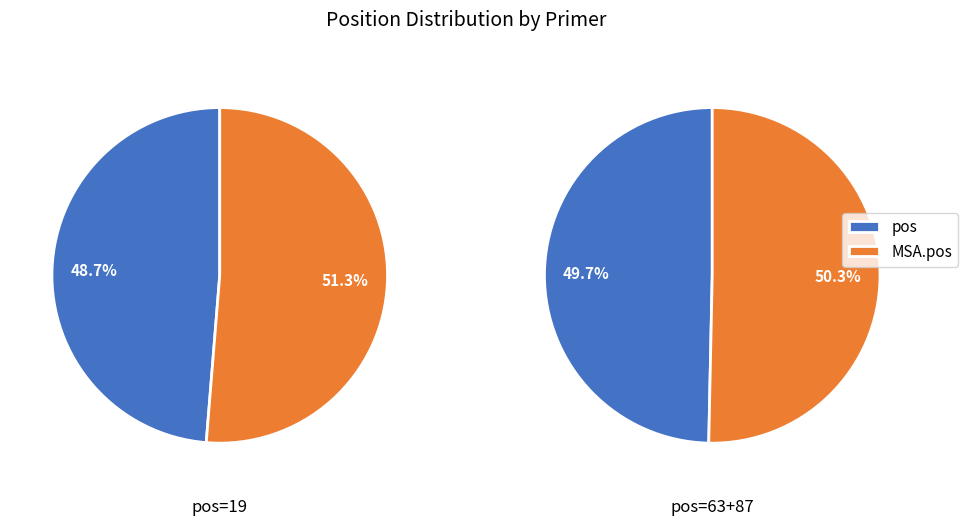

Does 19 represent more than half of the total?

No